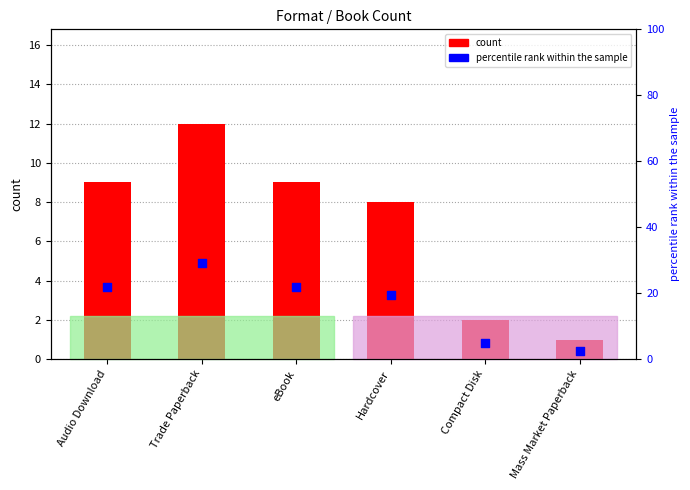

At which category is the sum across all series the highest?

Trade Paperback